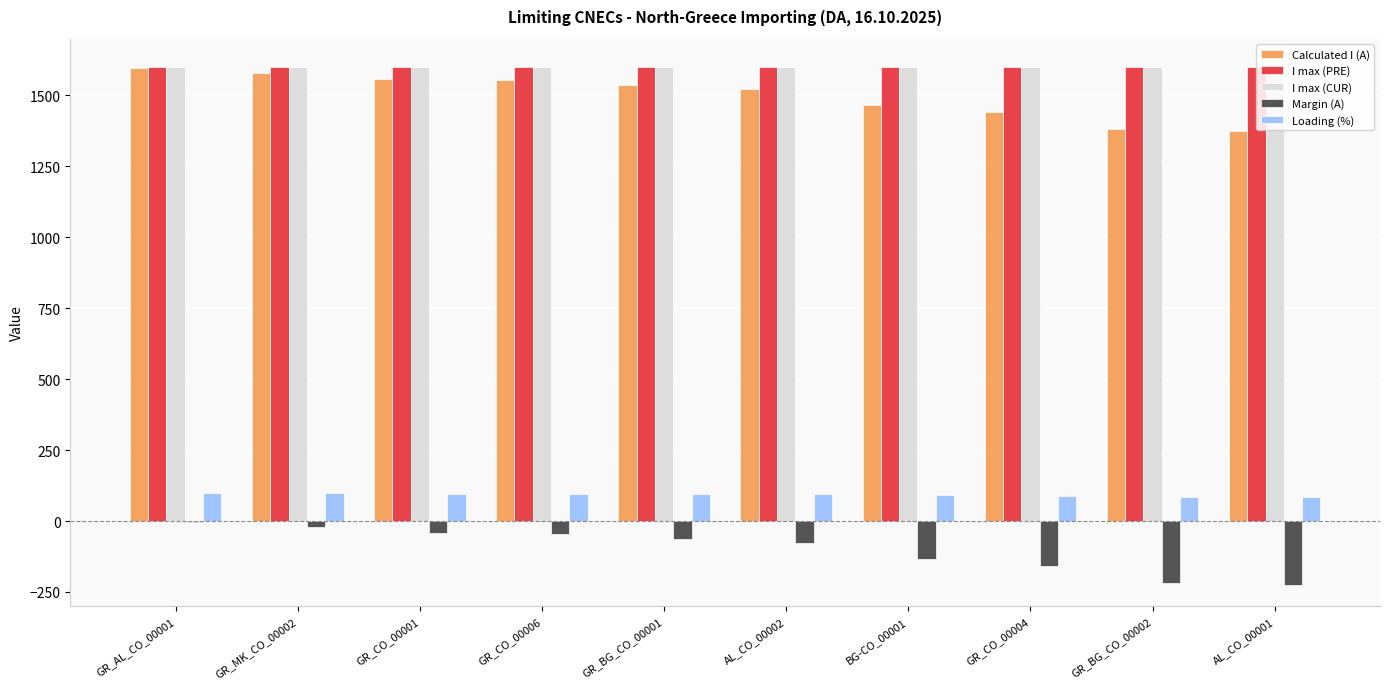

Where does the Margin (A) series first go above -64?

GR_AL_CO_00001